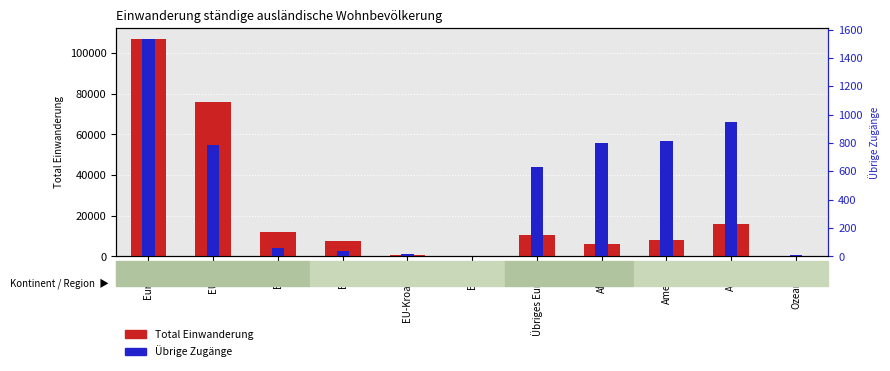

How many data points in Total Einwanderung are above 7850?

5